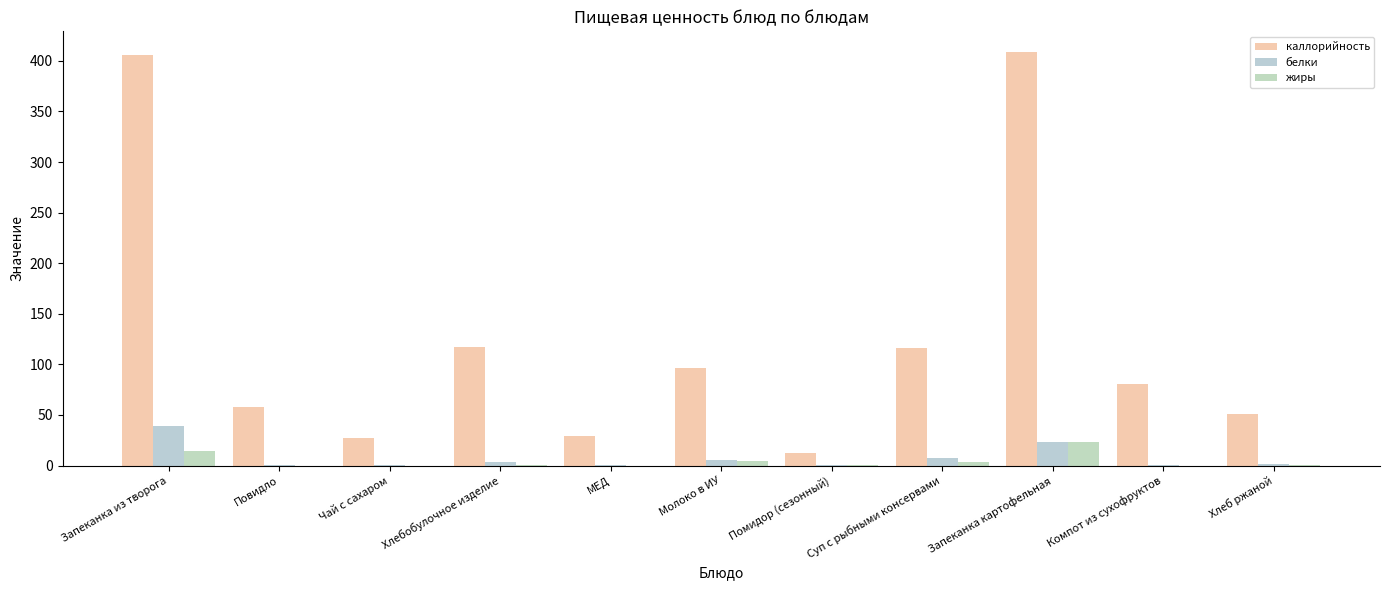

Reading left to right, what are all the values shown in this chart?

каллорийность: Запеканка из творога=405.6	Повидло=57.9	Чай с сахаром=26.8	Хлебобулочное изделие=117.2	МЕД=29.5	Молоко в ИУ=96.4	Помидор (сезонный)=12.8	Суп с рыбными консервами=115.7	Запеканка картофельная=408.7	Компот из сухофруктов=81.0	Хлеб ржаной=51.2
белки: Запеканка из творога=39.3	Повидло=0.1	Чай с сахаром=0.2	Хлебобулочное изделие=3.8	МЕД=0.1	Молоко в ИУ=5.4	Помидор (сезонный)=0.7	Суп с рыбными консервами=7.9	Запеканка картофельная=23.6	Компот из сухофруктов=0.5	Хлеб ржаной=2.0
жиры: Запеканка из творога=14.3	Повидло=0.0	Чай с сахаром=0.0	Хлебобулочное изделие=0.5	МЕД=0.0	Молоко в ИУ=4.4	Помидор (сезонный)=0.1	Суп с рыбными консервами=3.8	Запеканка картофельная=23.2	Компот из сухофруктов=0.0	Хлеб ржаной=0.4